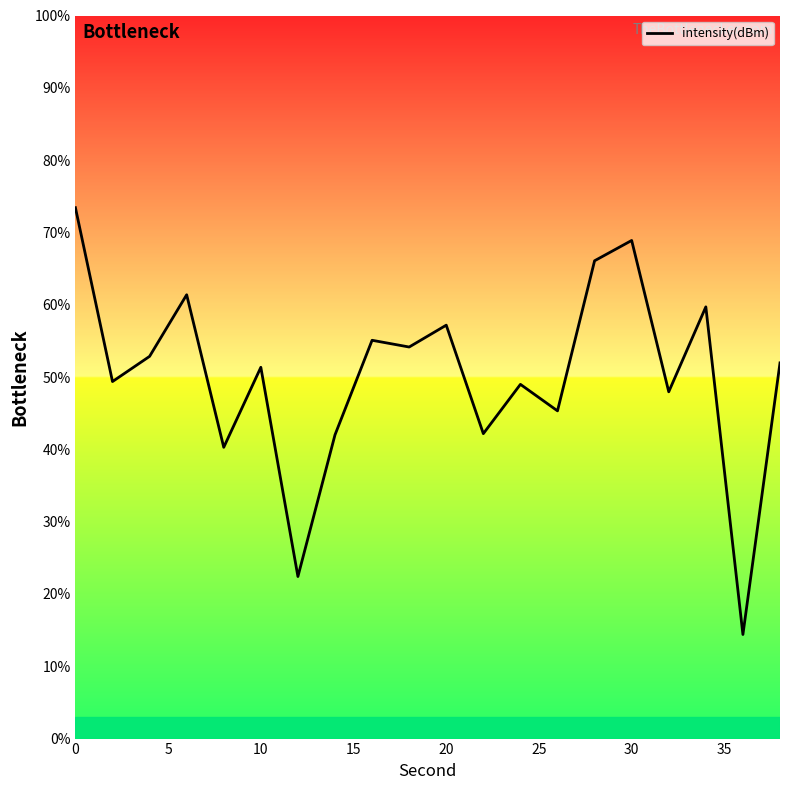

What is the maximum value shown in the chart?

73.4